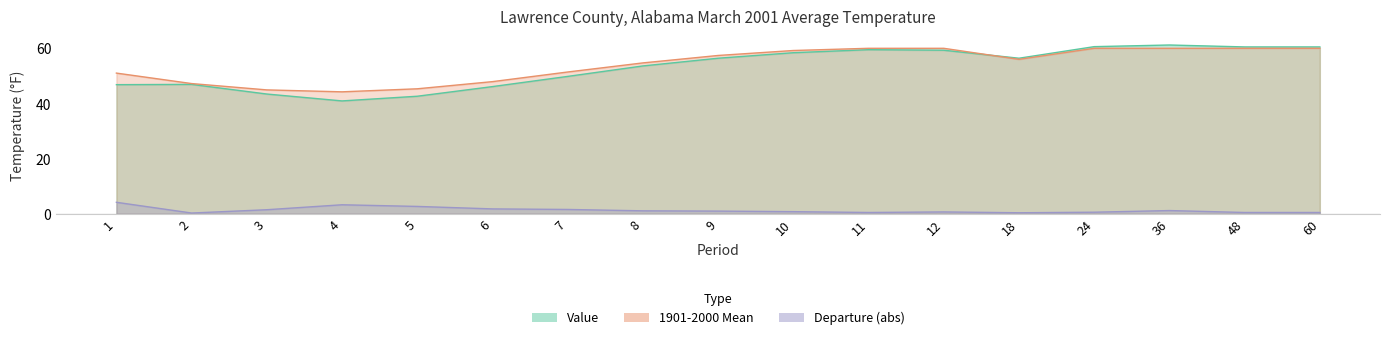

At which category is the sum across all series the highest?

36